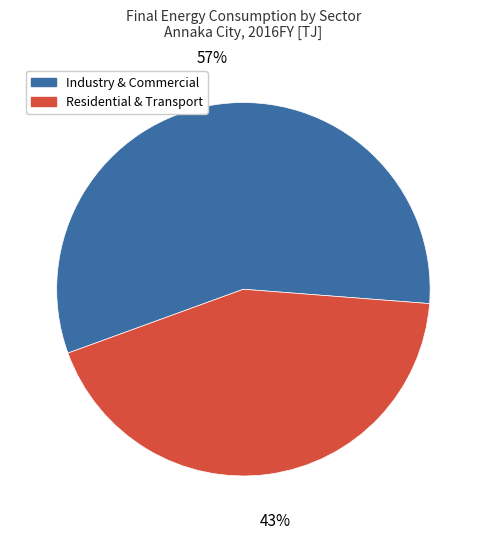

What is the majority slice?

Industry & Commercial